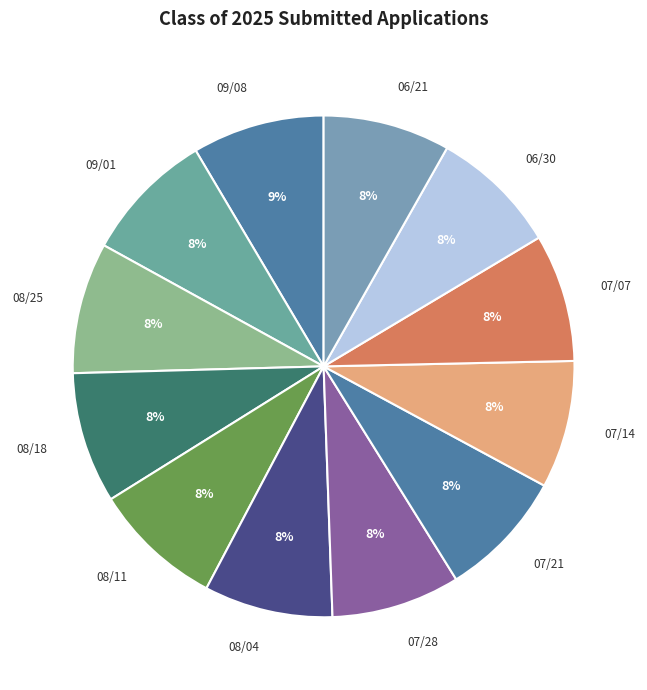

Count the number of slices in the pie.

12